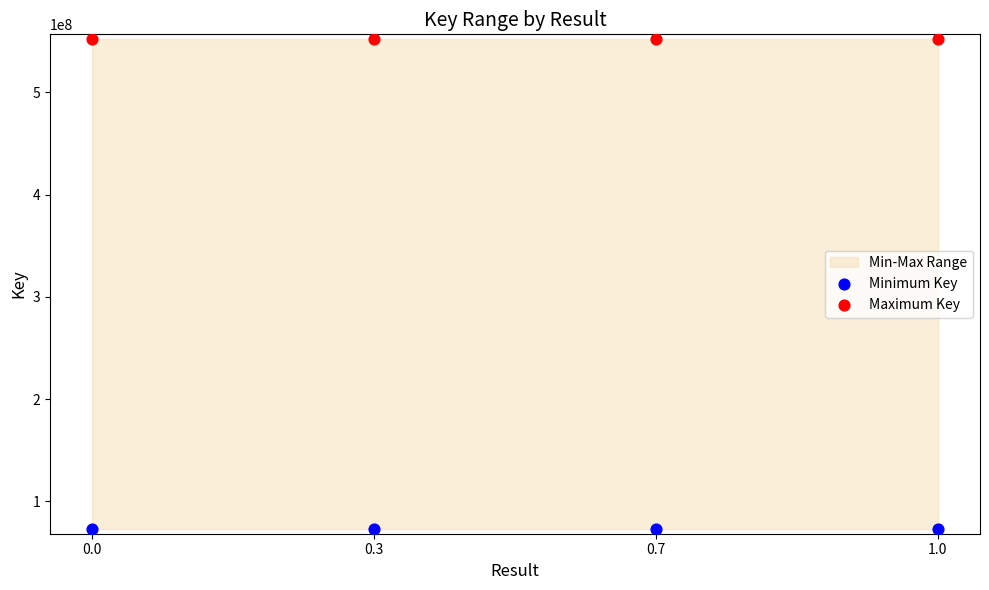

Which series reaches the maximum Y coordinate?

Maximum Key